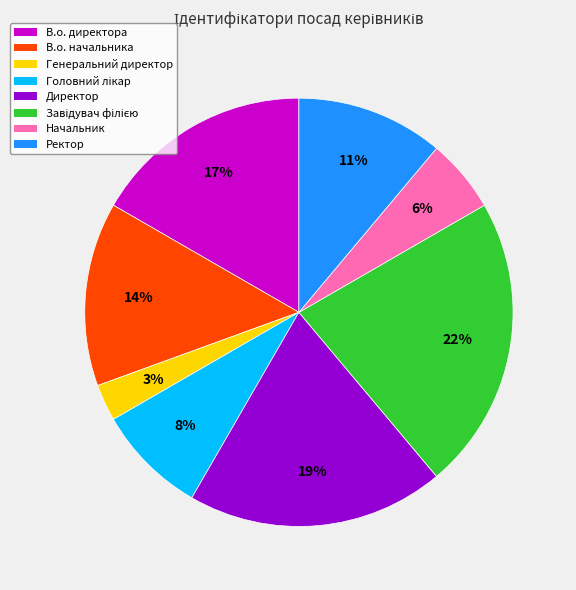

To the nearest percent, what portion does Генеральний директор represent?

3%